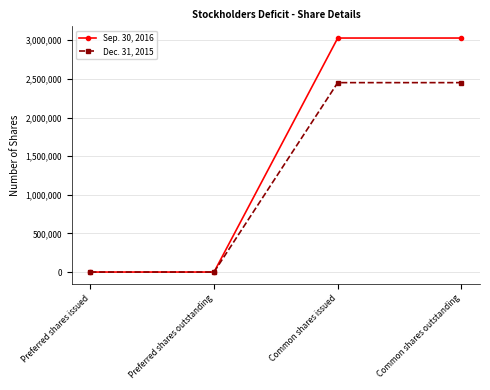

Count the number of categories in the chart.

4